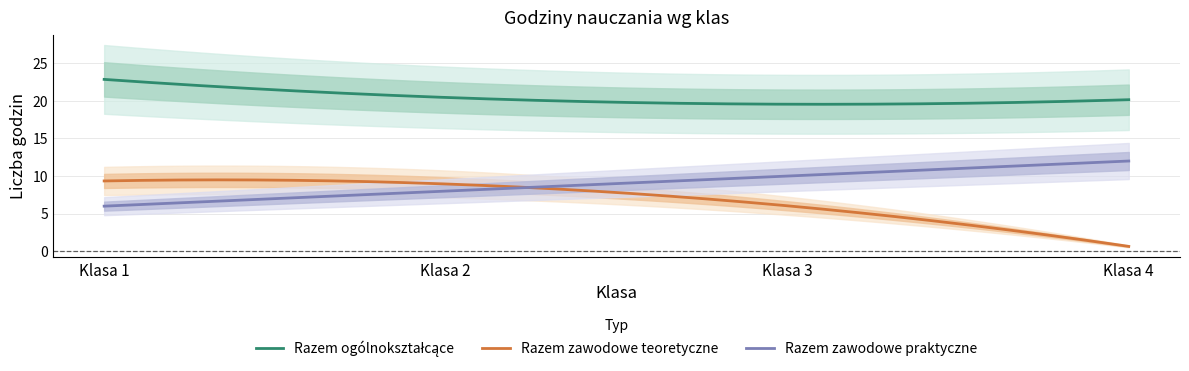

Does the chart have visible grid lines?

Yes